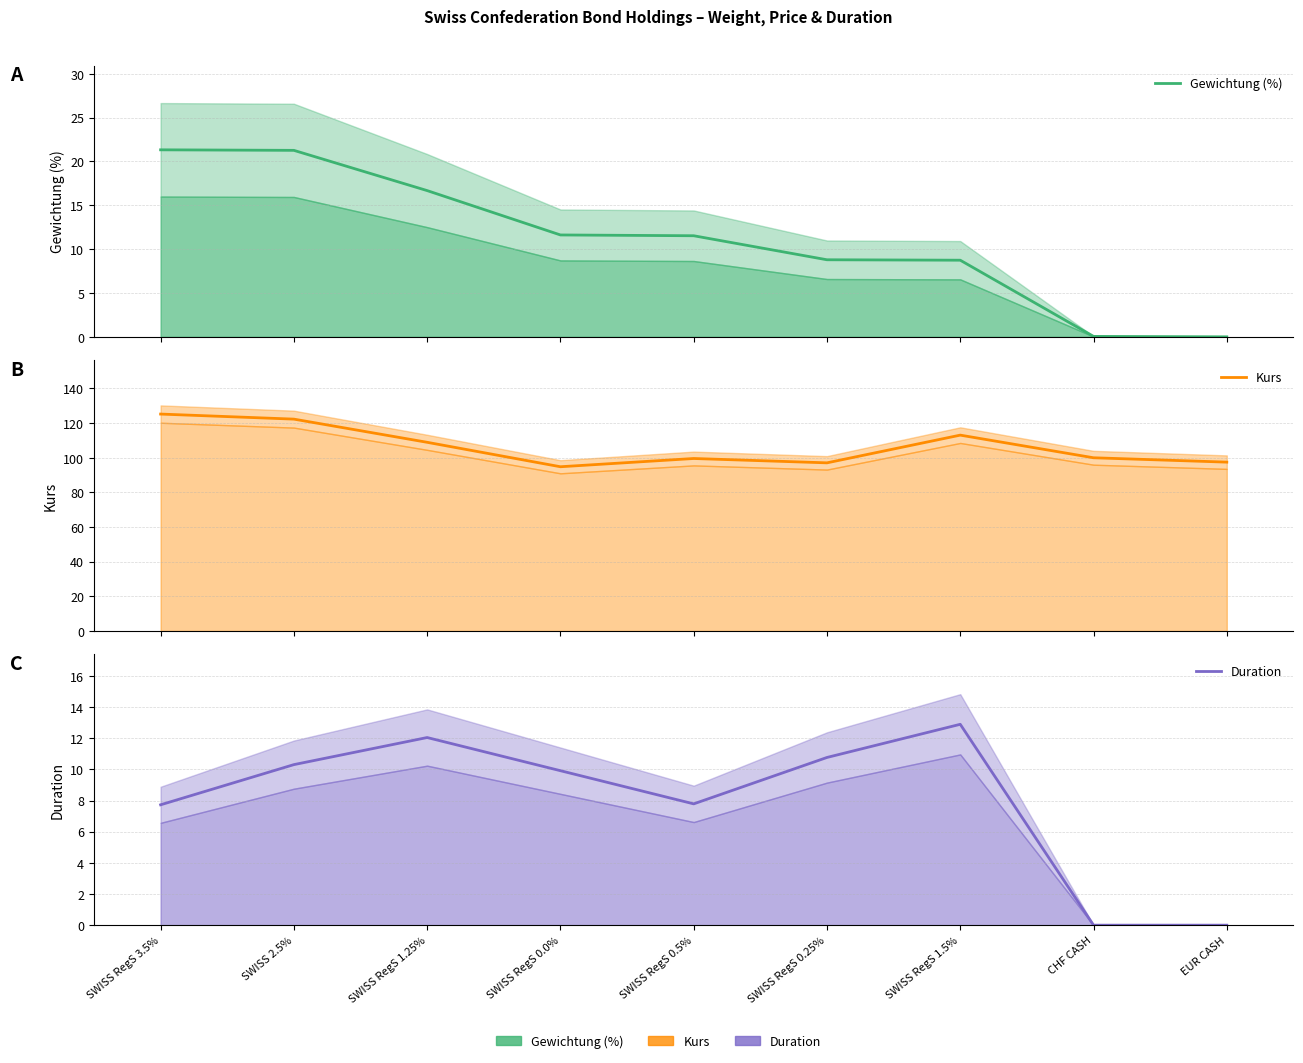

What are all the series names shown in the legend?

Gewichtung (%), Kurs, Duration